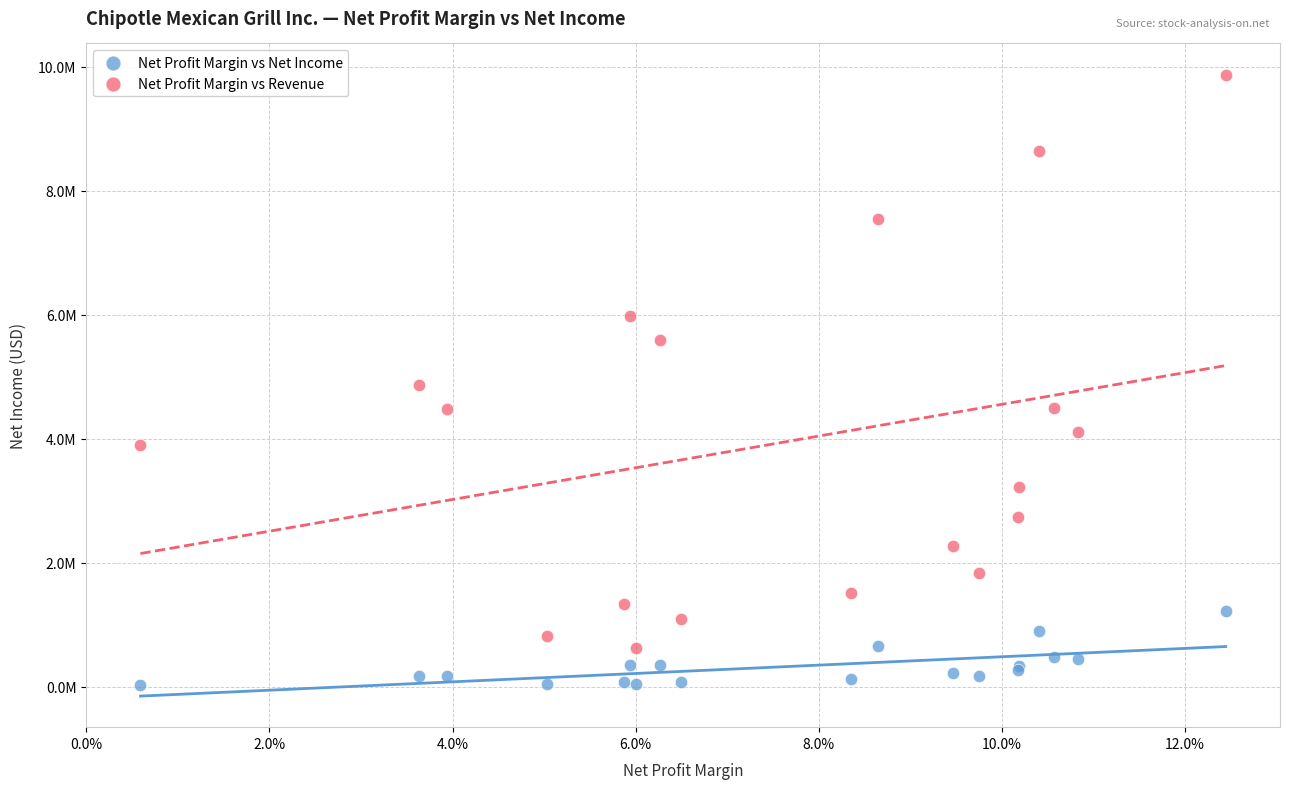

What are all the series names shown in the legend?

Net Profit Margin vs Net Income, Net Profit Margin vs Revenue